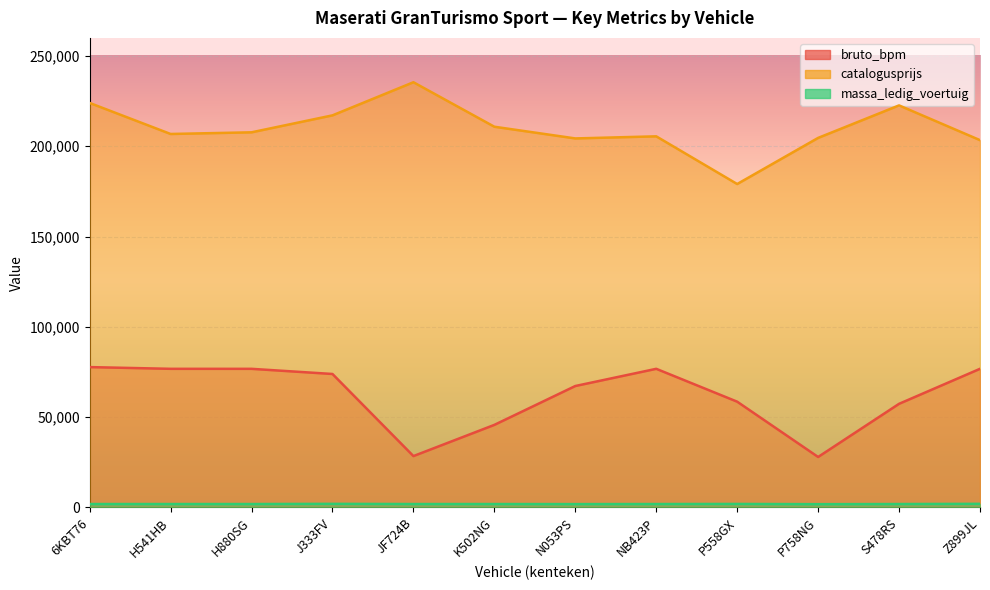

True or false: massa_ledig_voertuig has more than 1 points higher than both neighbors.

True